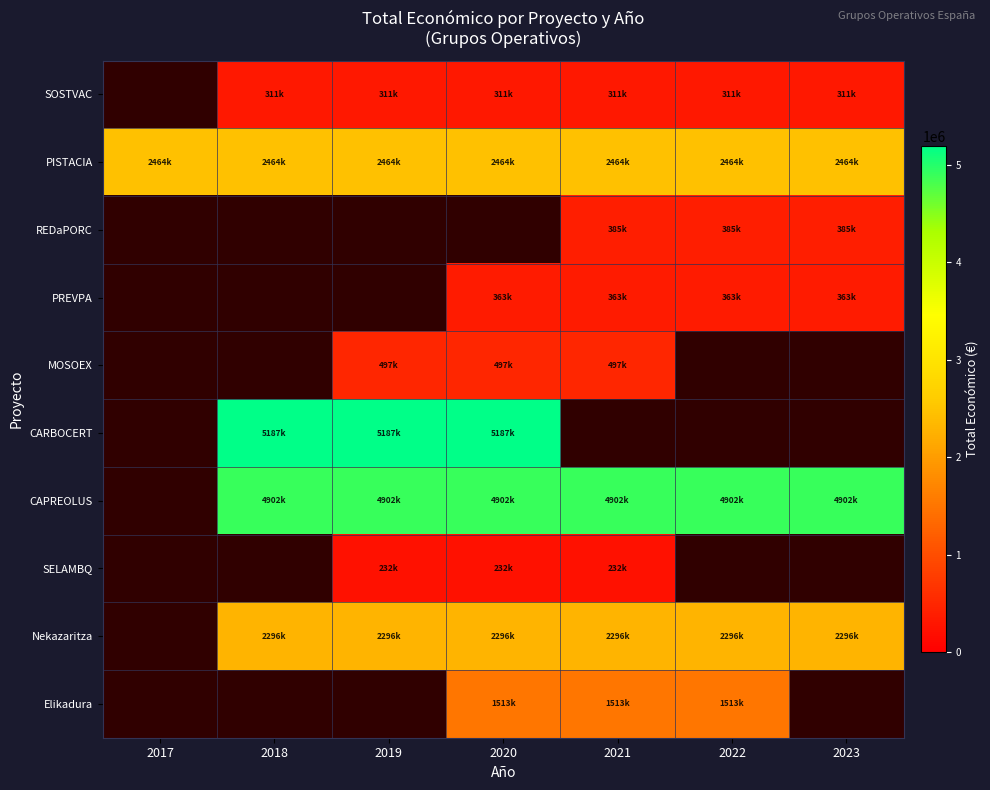

The MOSOEX series shows 497232.0 at 2019. True or false?

True